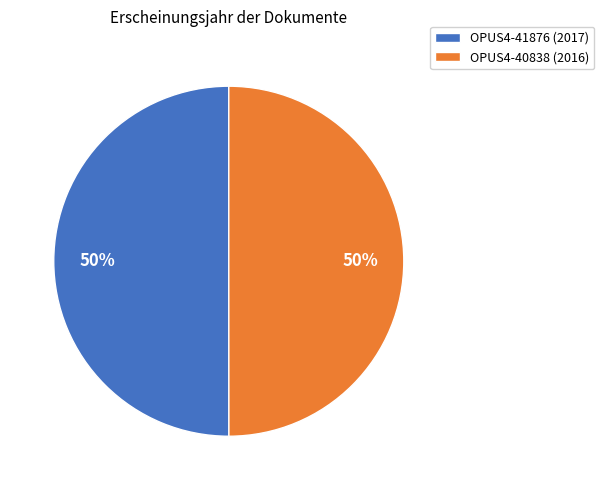

Is the sum of OPUS4-41876 and OPUS4-40838 greater than half?

Yes